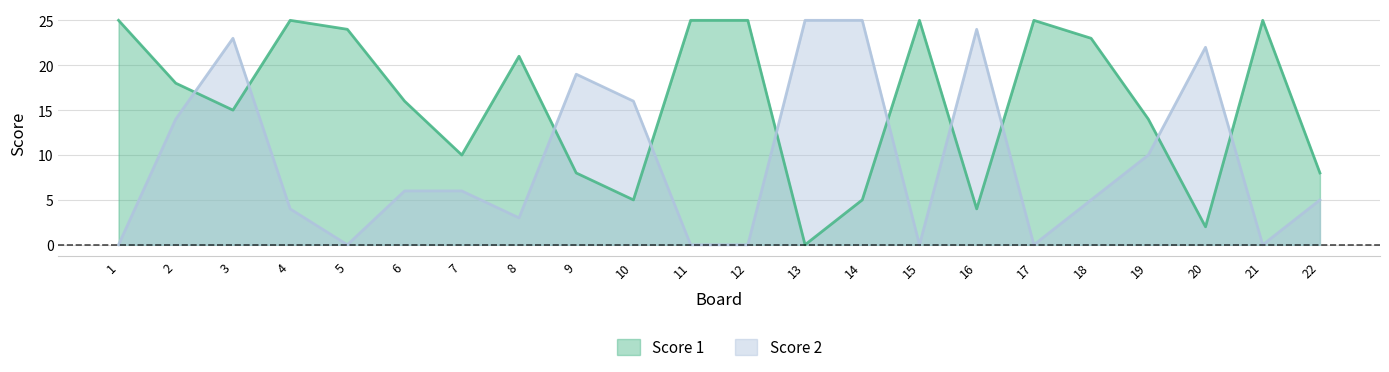

What are all the series names shown in the legend?

Score 1, Score 2